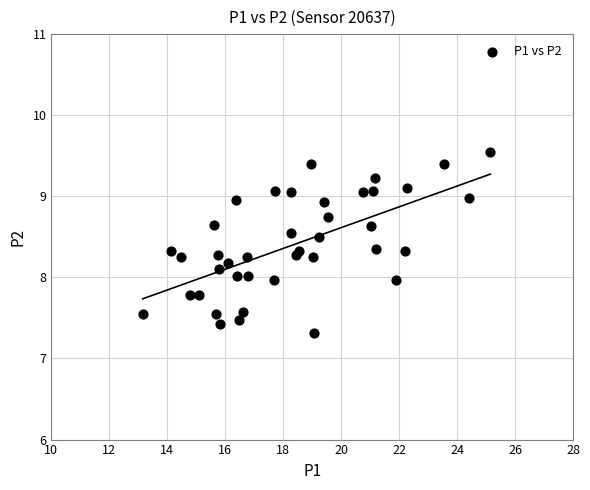

What is the range of Y values (max minus min)?

2.2